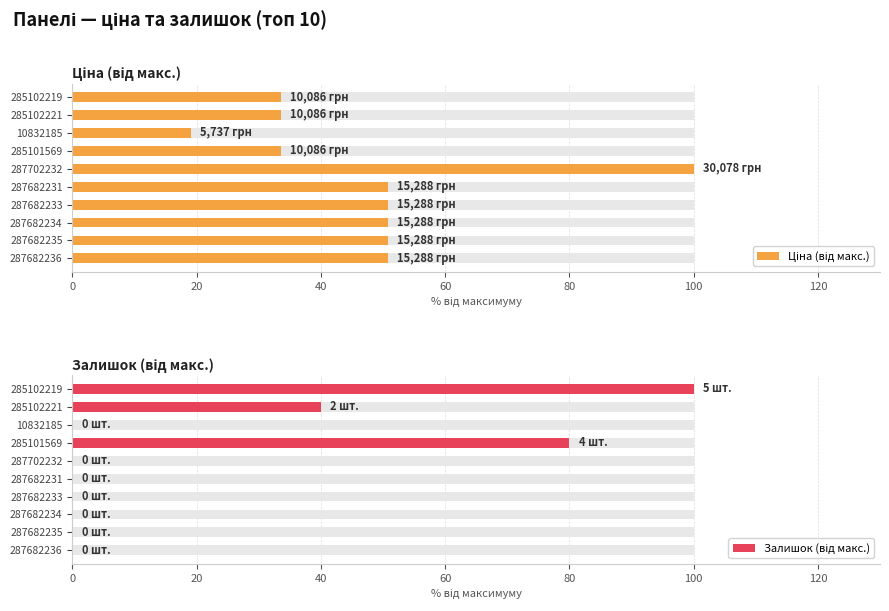

List the series in order of their peak value, highest first.

Ціна (від макс.), Залишок (від макс.)